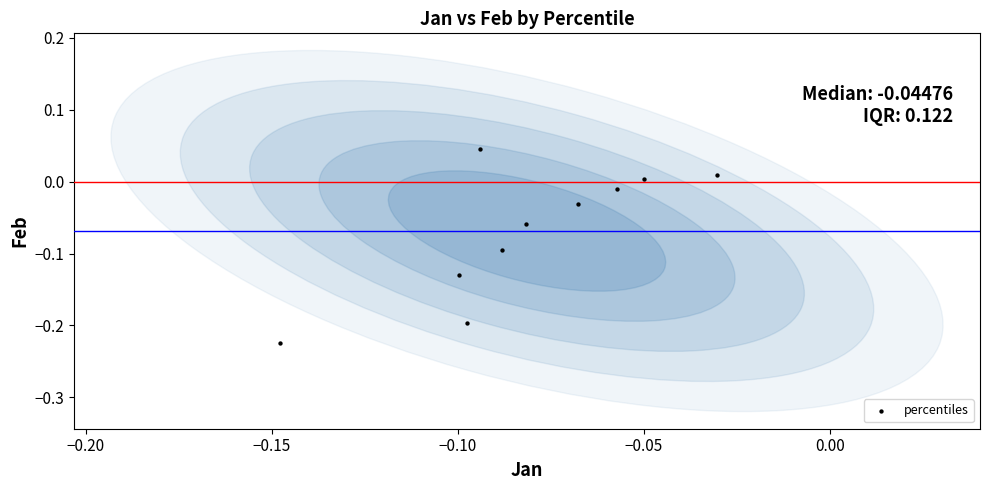

What is the range of Y values (max minus min)?

0.3